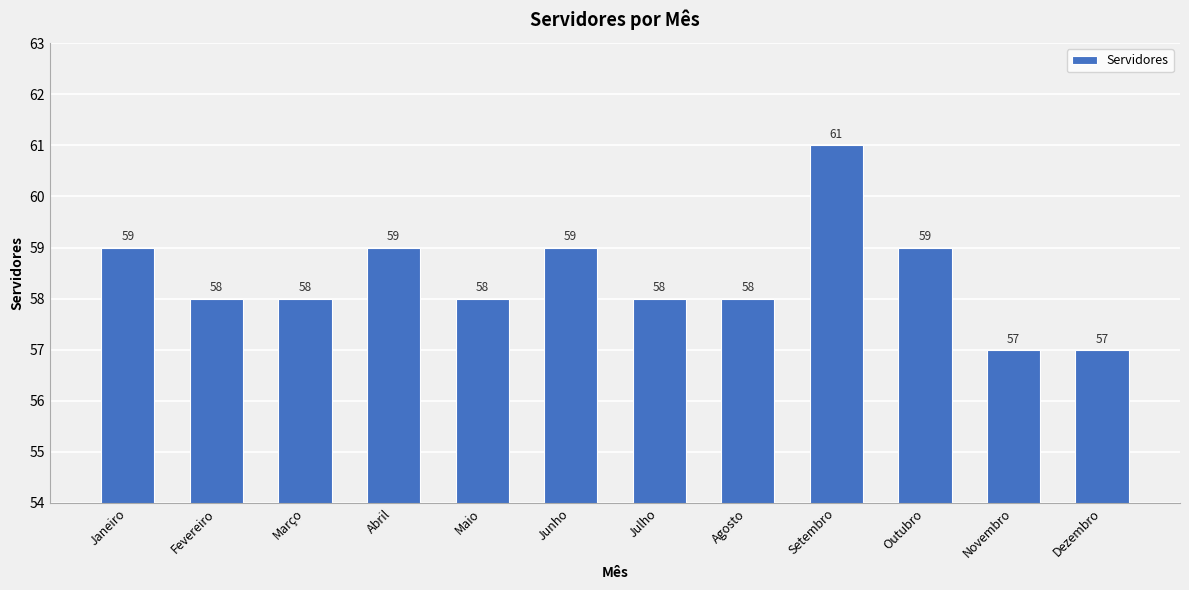

What is the ratio of the value at Agosto to the value at Setembro?

1.0